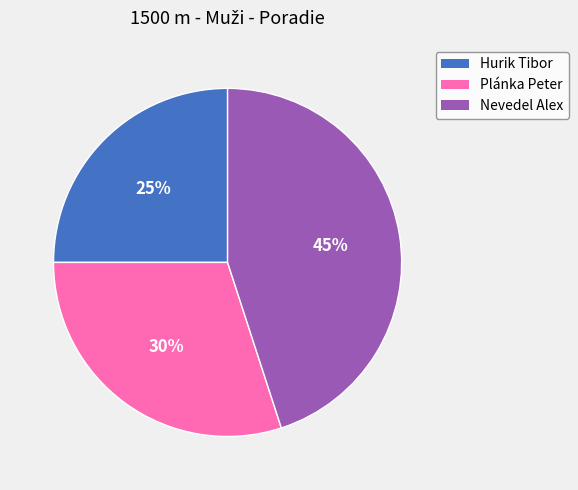

Does Hurik Tibor account for over 50% of the chart?

No